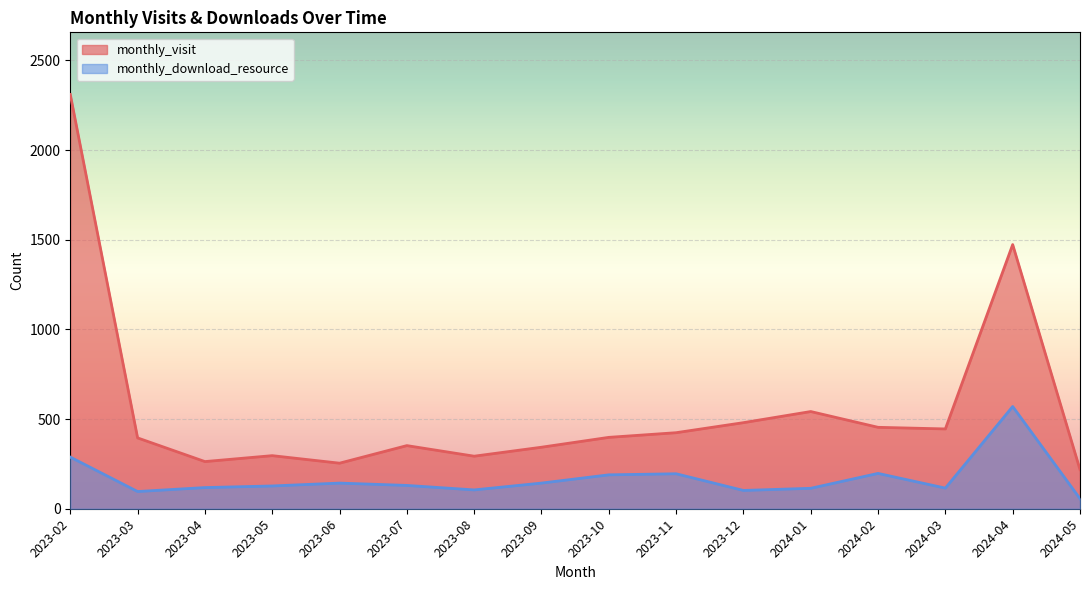

What position from the left is 2024-04?

15